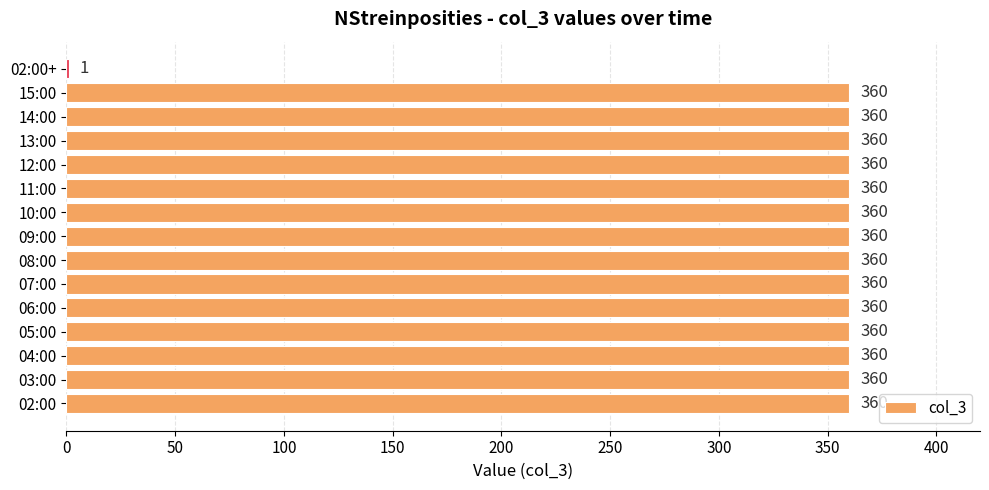

What is the sum of the values at 06:00 and 15:00?

720